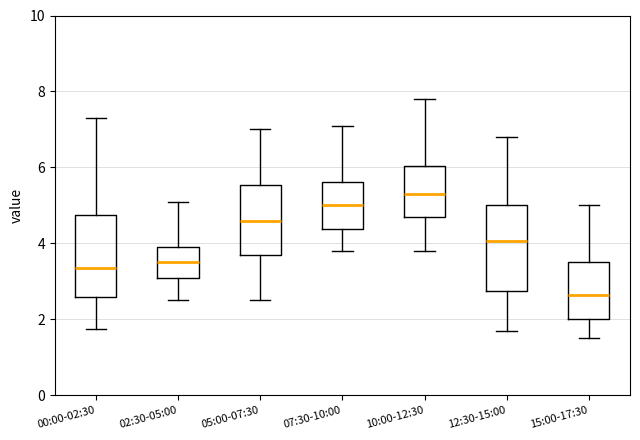

Which box has the highest median line?

10:00-12:30